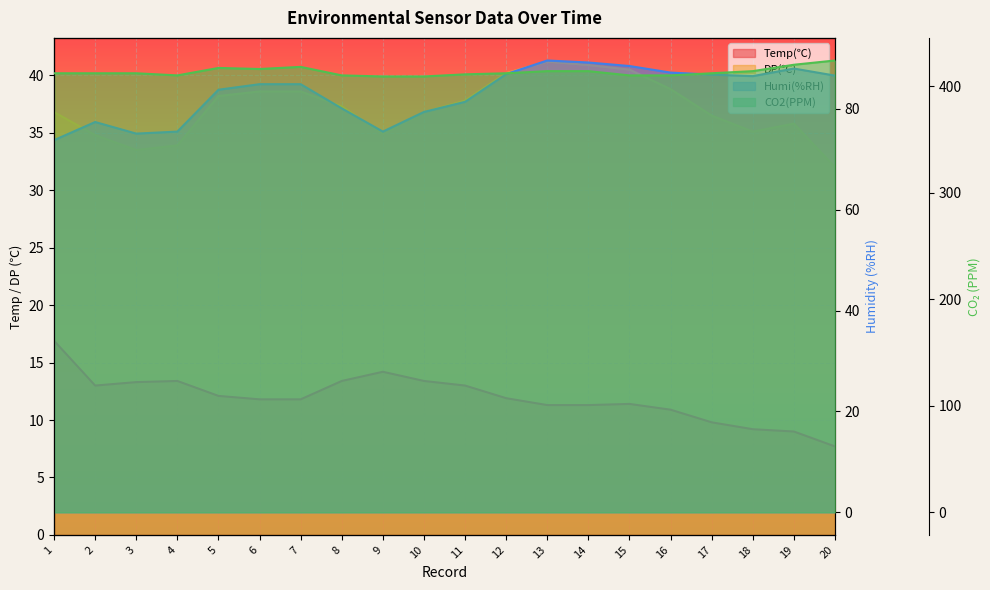

Which series changed the most between 1 and 16?

Humi(%RH)